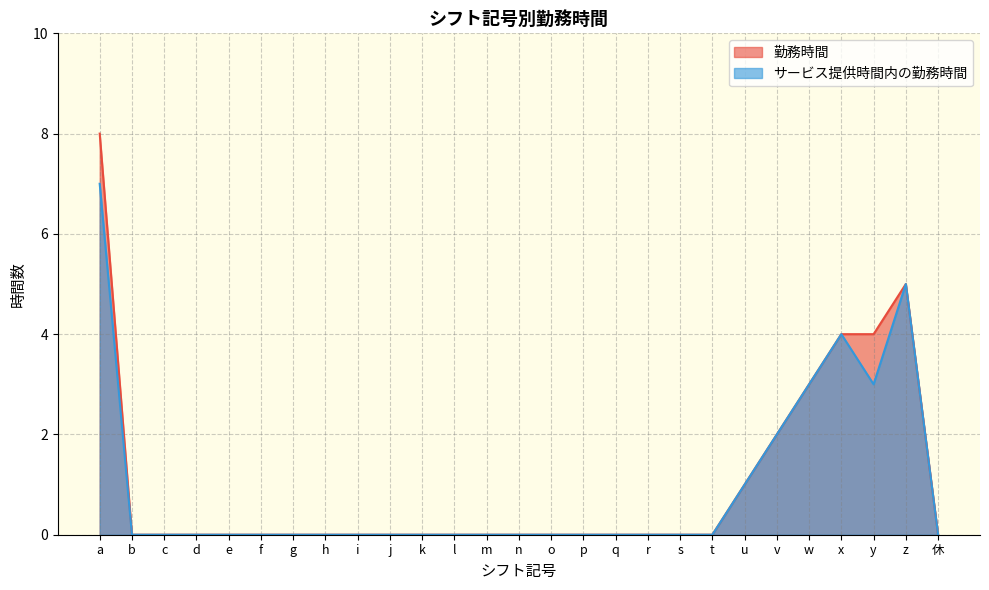

At which category is the sum across all series the highest?

a